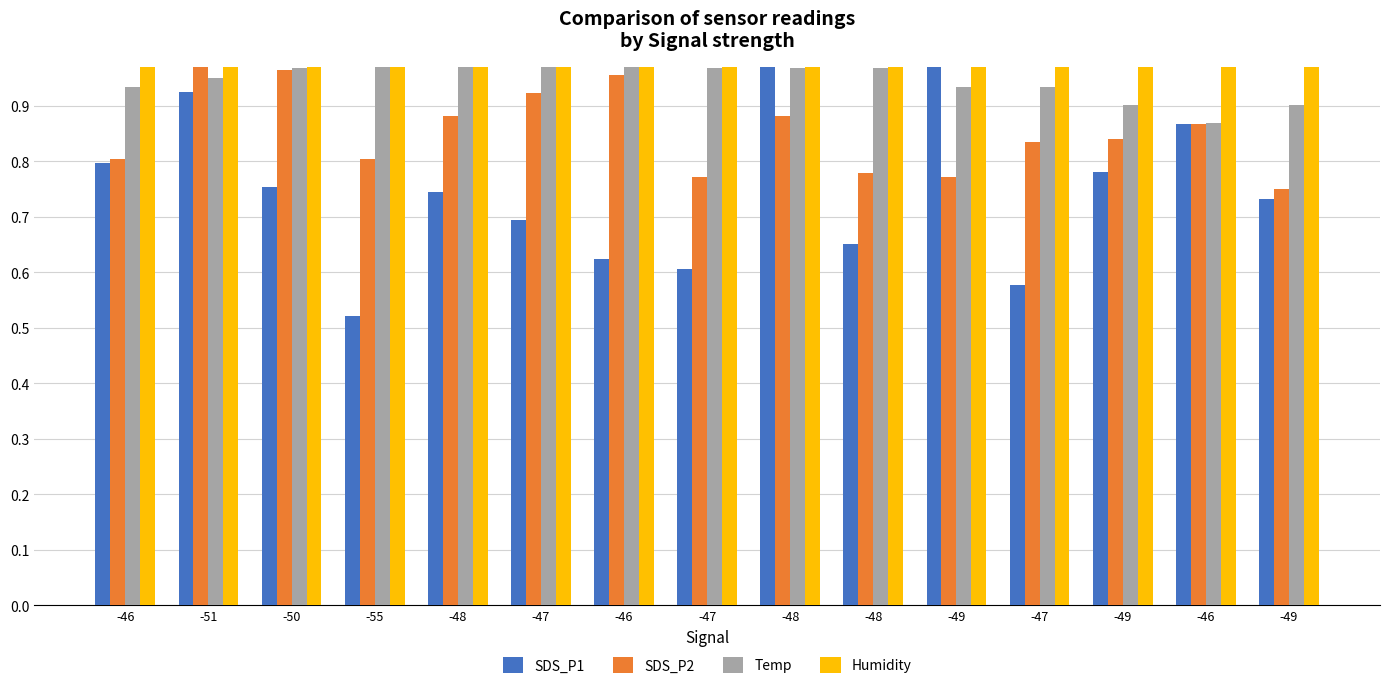

At which category is the sum across all series the highest?

-51